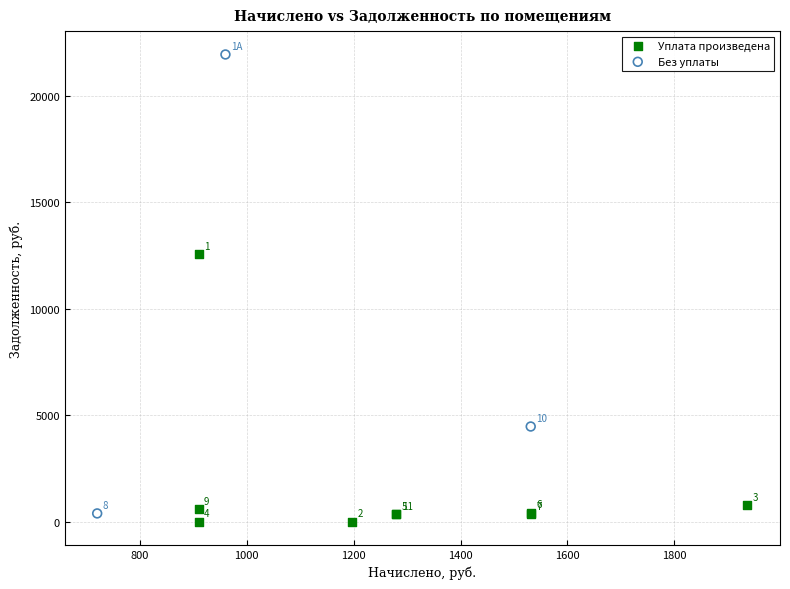

What are all the series names shown in the legend?

Уплата произведена, Без уплаты